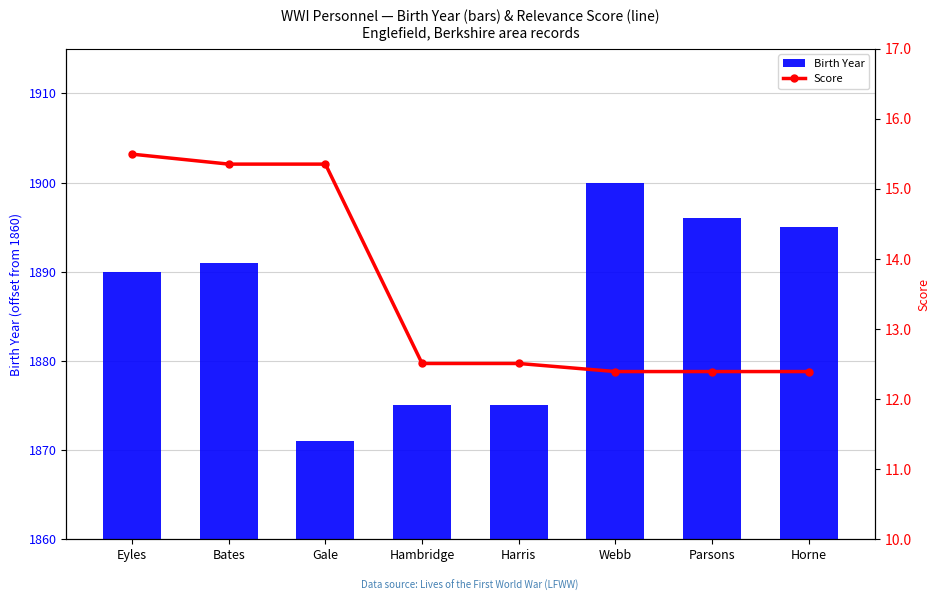

Is the value of Birth Year at Eyles greater than the value of Score at Bates?

Yes